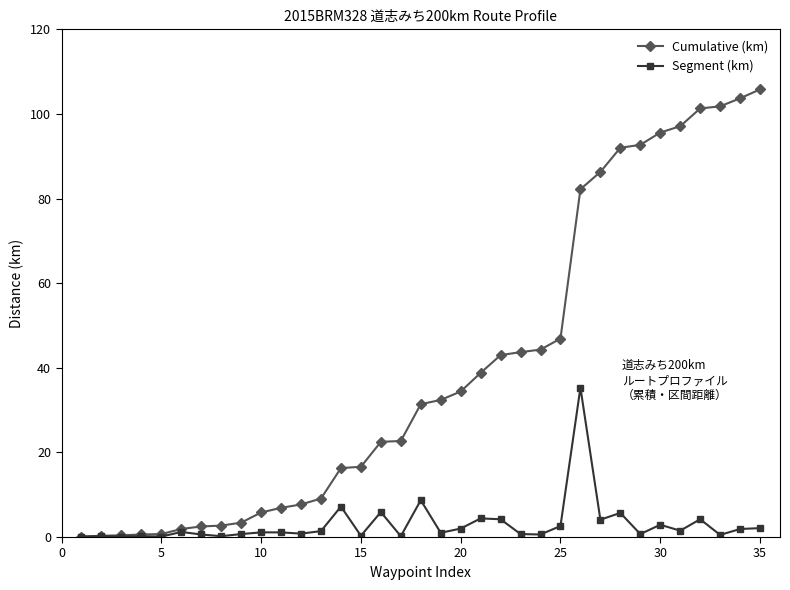

List the series in order of their peak value, lowest first.

Segment (km), Cumulative (km)